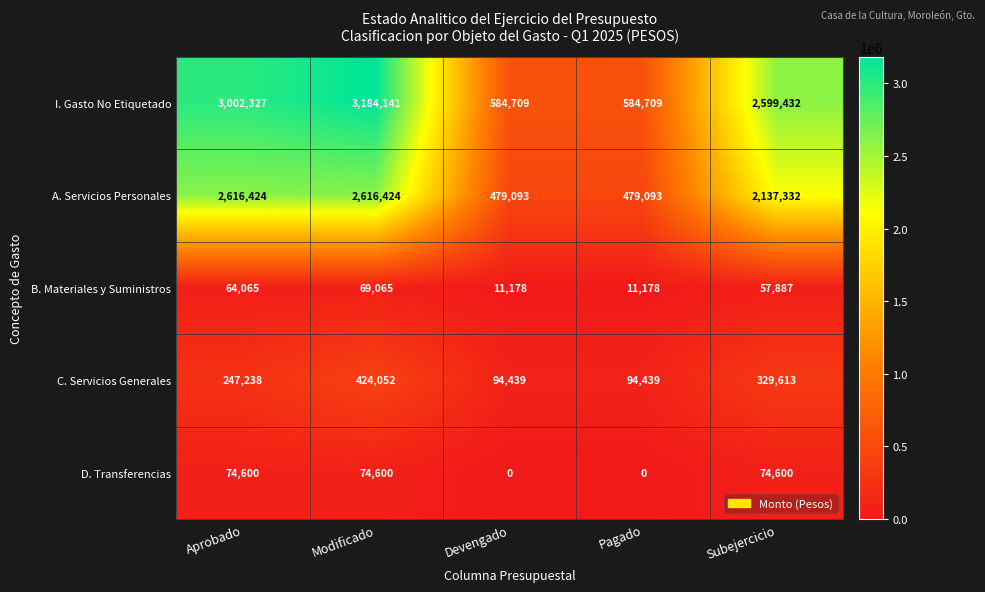

The value of I. Gasto No Etiquetado at Modificado is 3184141. True or false?

True